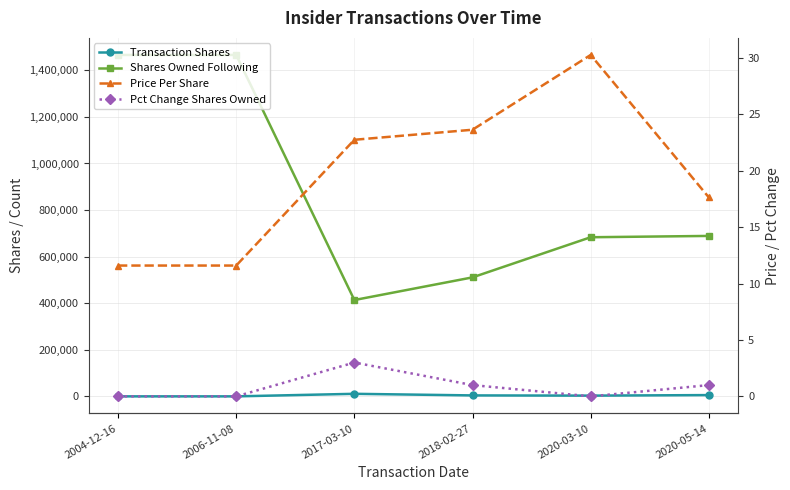

Which category has the highest value in the Transaction Shares series?

2017-03-10